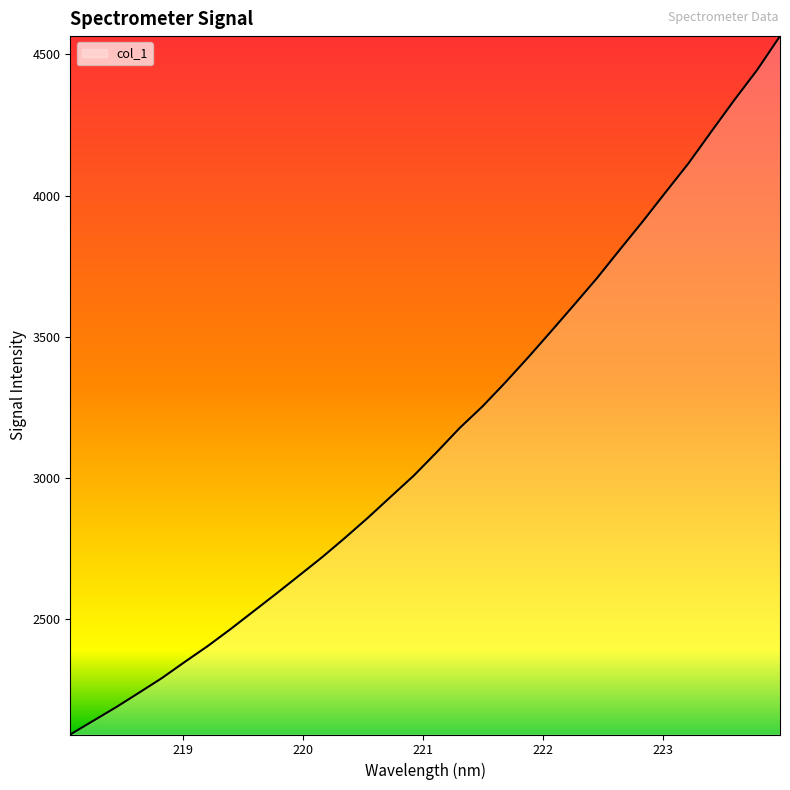

Does the chart have visible grid lines?

No